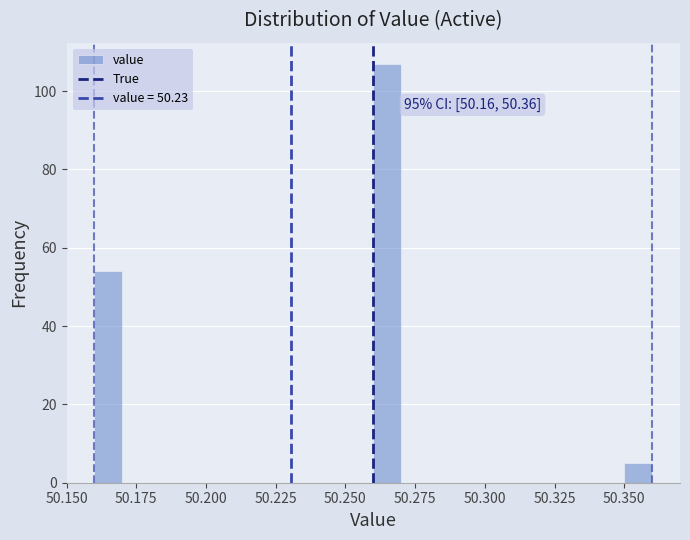

Read against the x-axis, roughly where is the centre of the tallest bar?

50.265